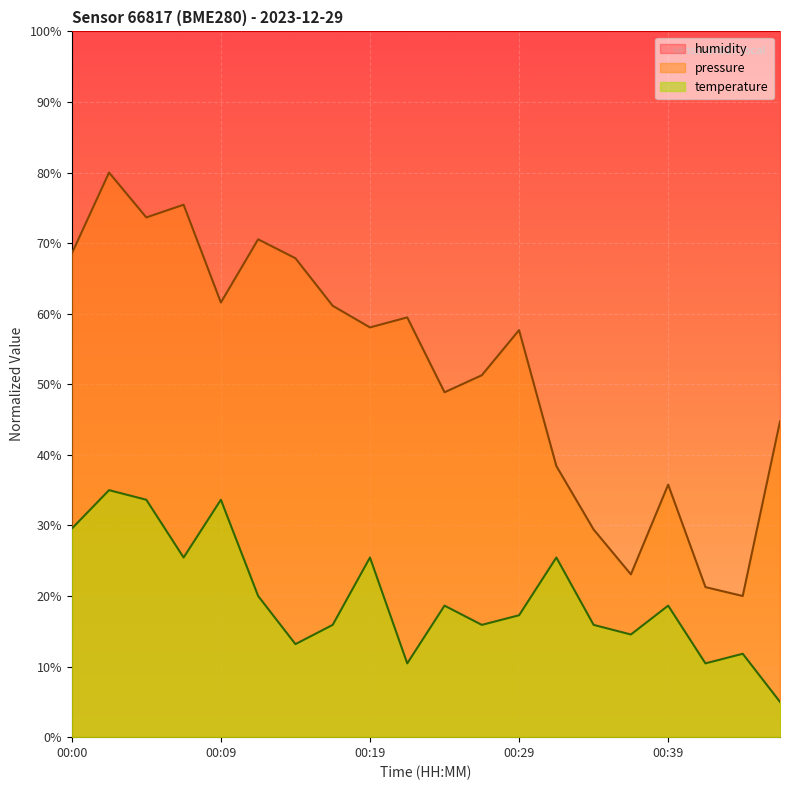

What is the value of the temperature point at the 3rd from the left?

33.6